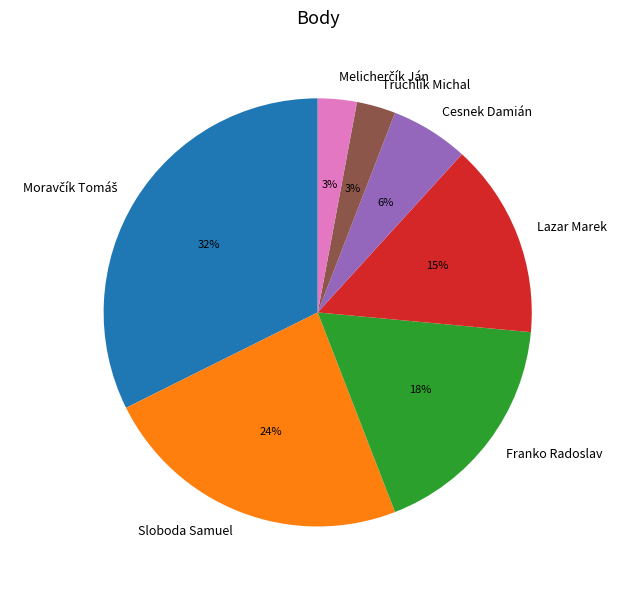

How many slices are in this pie chart?

7